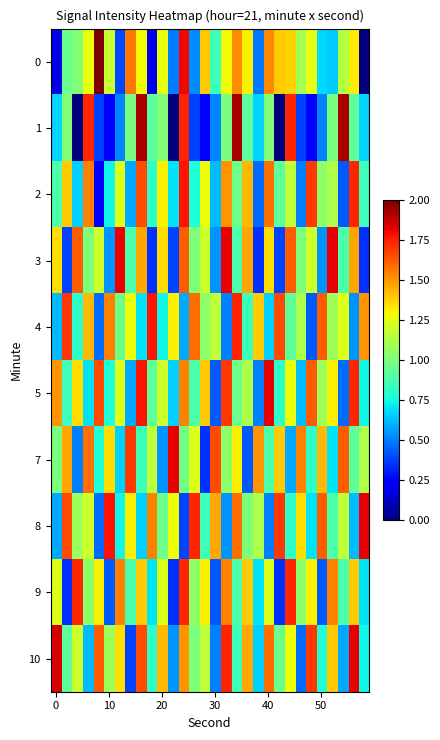

Count the number of categories in the chart.

30